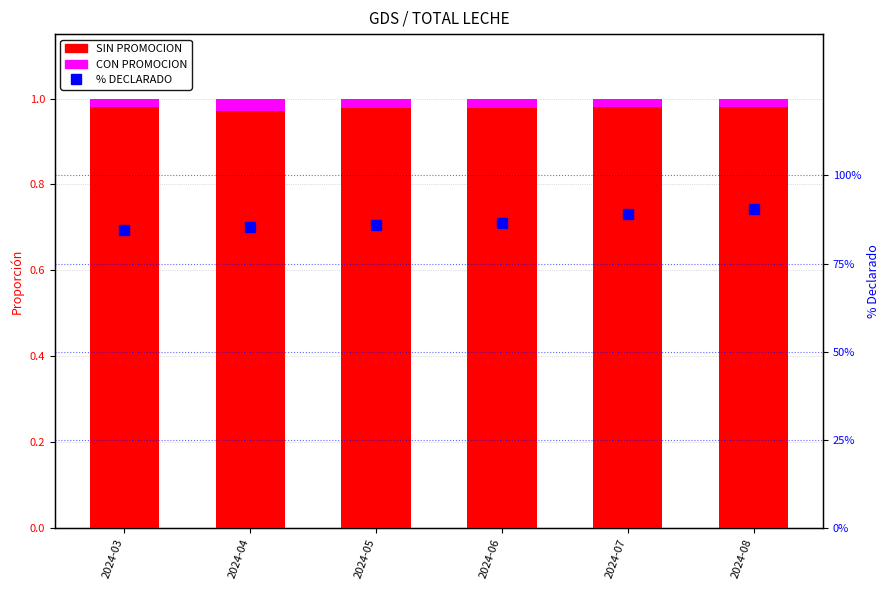

At which label does % DECLARADO reach its minimum?

2024-03